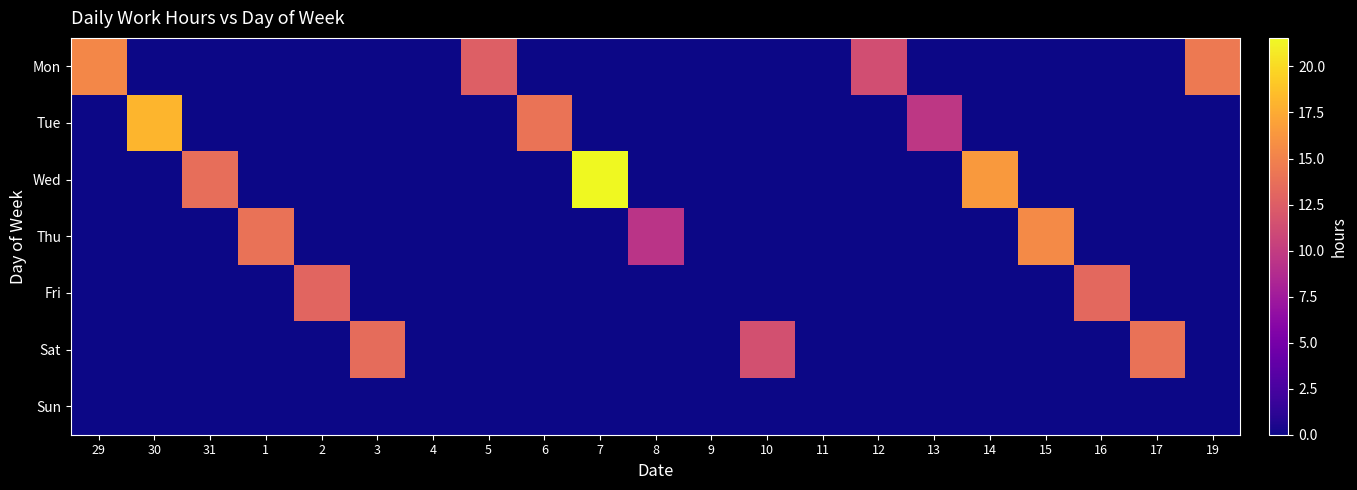

Reading left to right, extract all data points from this chart.

Mon: 29=15.3	30=0.0	31=0.0	1=0.0	2=0.0	3=0.0	4=0.0	5=12.6	6=0.0	7=0.0	8=0.0	9=0.0	10=0.0	11=0.0	12=11.3	13=0.0	14=0.0	15=0.0	16=0.0	17=0.0	19=14.4
Tue: 29=0.0	30=18.1	31=0.0	1=0.0	2=0.0	3=0.0	4=0.0	5=0.0	6=14.0	7=0.0	8=0.0	9=0.0	10=0.0	11=0.0	12=0.0	13=9.6	14=0.0	15=0.0	16=0.0	17=0.0	19=0.0
Wed: 29=0.0	30=0.0	31=13.7	1=0.0	2=0.0	3=0.0	4=0.0	5=0.0	6=0.0	7=21.6	8=0.0	9=0.0	10=0.0	11=0.0	12=0.0	13=0.0	14=16.4	15=0.0	16=0.0	17=0.0	19=0.0
Thu: 29=0.0	30=0.0	31=0.0	1=13.9	2=0.0	3=0.0	4=0.0	5=0.0	6=0.0	7=0.0	8=9.4	9=0.0	10=0.0	11=0.0	12=0.0	13=0.0	14=0.0	15=15.5	16=0.0	17=0.0	19=0.0
Fri: 29=0.0	30=0.0	31=0.0	1=0.0	2=13.0	3=0.0	4=0.0	5=0.0	6=0.0	7=0.0	8=0.0	9=0.0	10=0.0	11=0.0	12=0.0	13=0.0	14=0.0	15=0.0	16=13.3	17=0.0	19=0.0
Sat: 29=0.0	30=0.0	31=0.0	1=0.0	2=0.0	3=13.5	4=0.0	5=0.0	6=0.0	7=0.0	8=0.0	9=0.0	10=11.5	11=0.0	12=0.0	13=0.0	14=0.0	15=0.0	16=0.0	17=13.9	19=0.0
Sun: 29=0.0	30=0.0	31=0.0	1=0.0	2=0.0	3=0.0	4=0.0	5=0.0	6=0.0	7=0.0	8=0.0	9=0.0	10=0.0	11=0.0	12=0.0	13=0.0	14=0.0	15=0.0	16=0.0	17=0.0	19=0.0